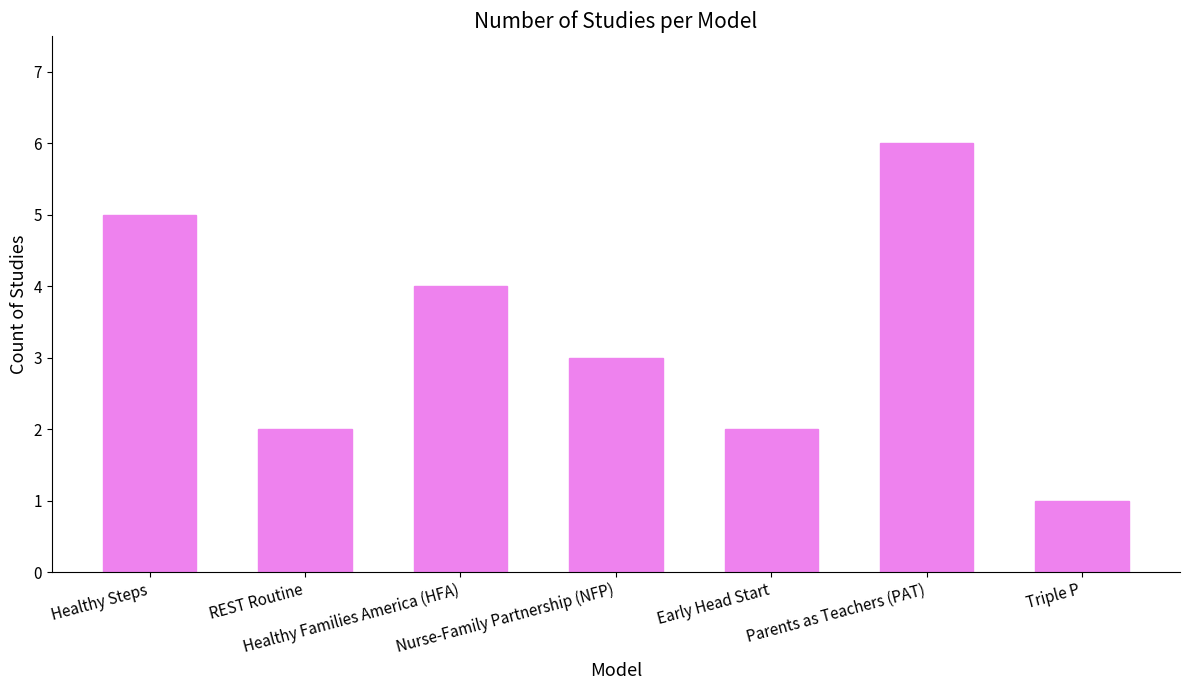

Reading left to right, extract all data points from this chart.

5	2	4	3	2	6	1